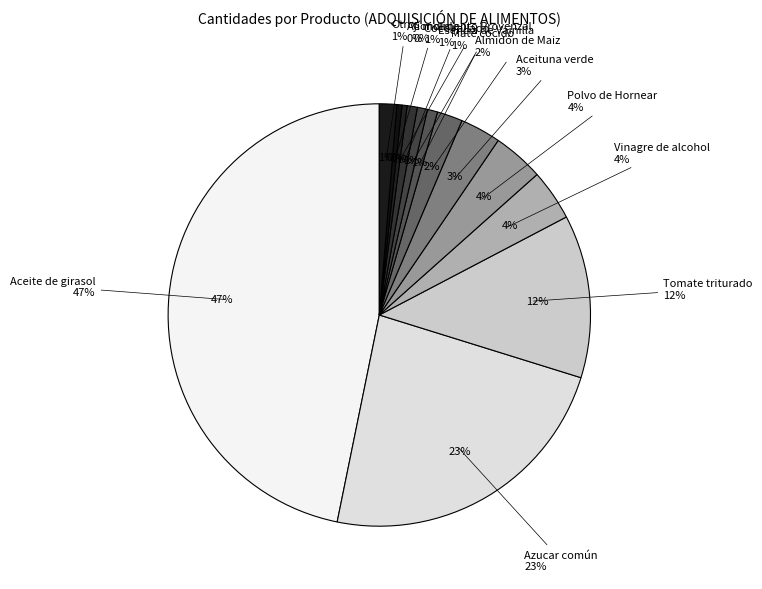

Which slice is the largest?

Aceite de girasol